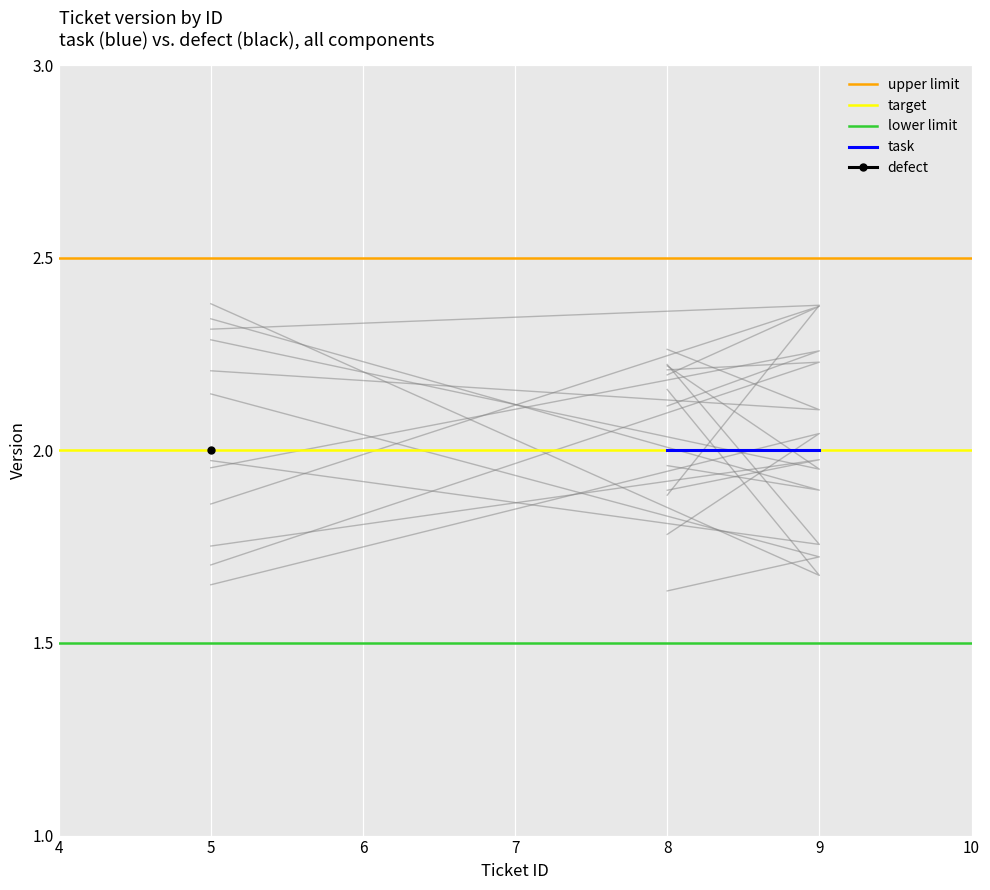

What is the value of the target point at the 1st from the left?

2.0